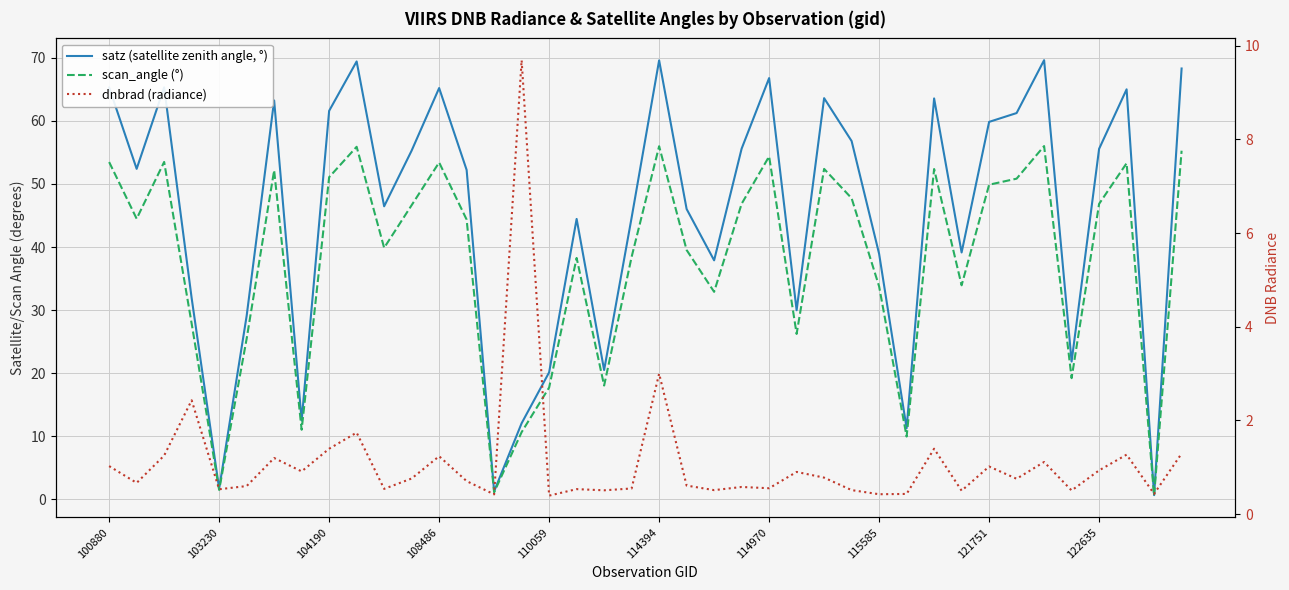

At which category does satz (satellite zenith angle, °) reach its first local valley?

103230